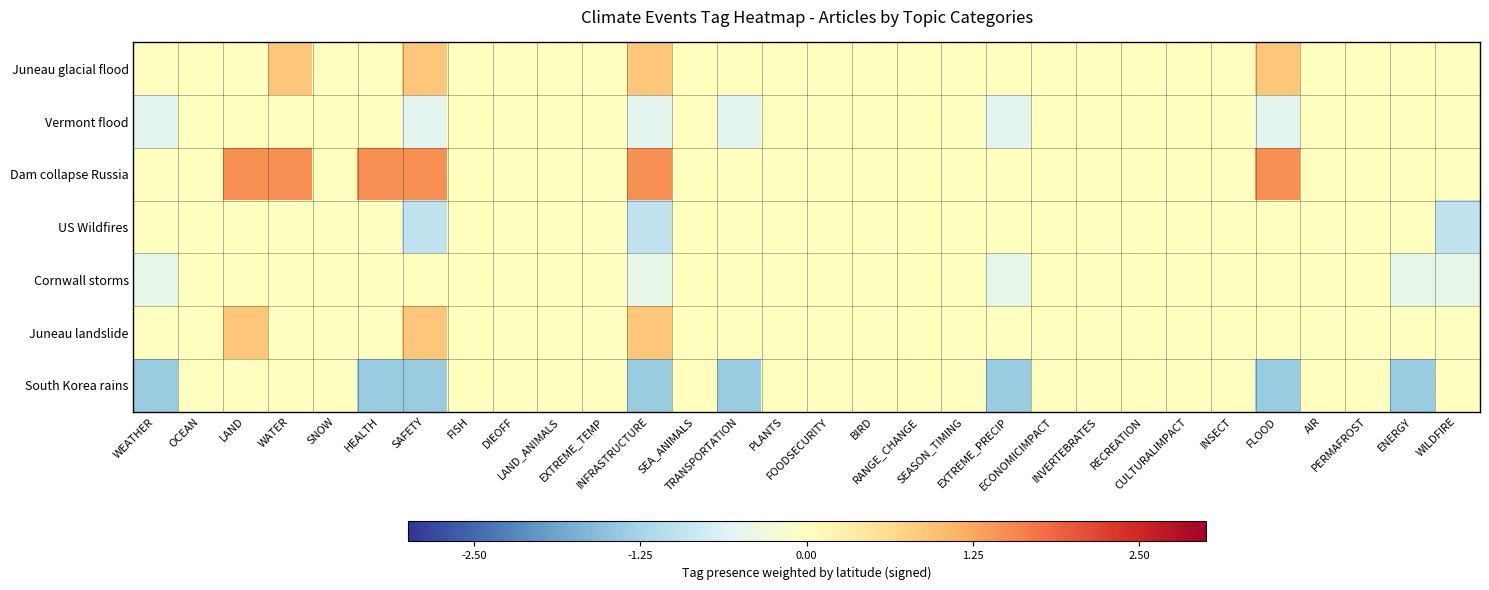

Which series has the largest total across all categories?

Dam collapse Russia